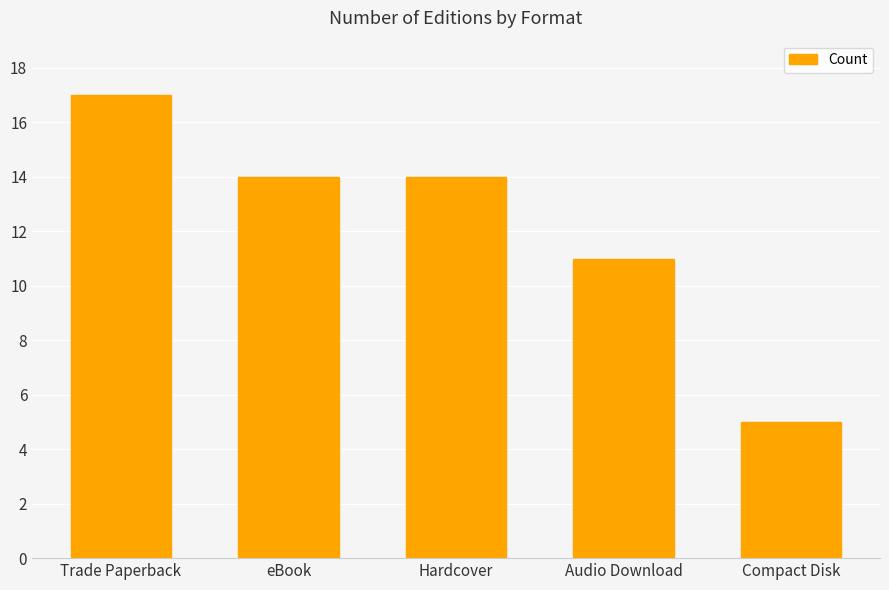

How many values are below 14?

2